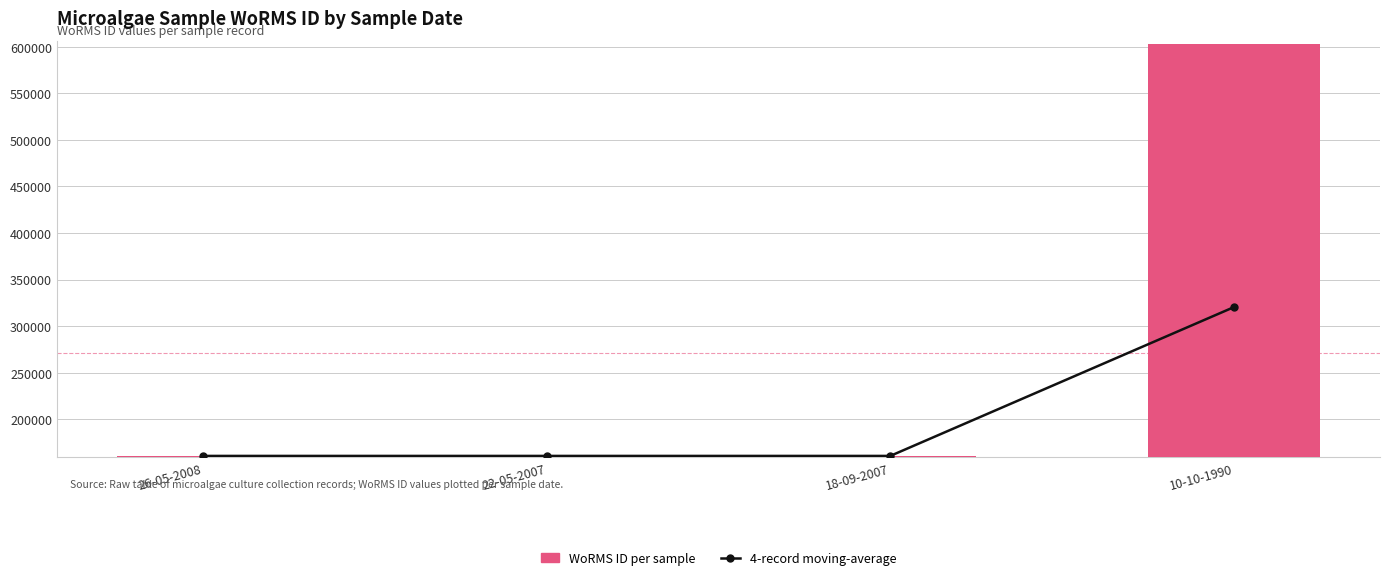

At which label is WoRMS ID per sample closest to 382002?

26-05-2008